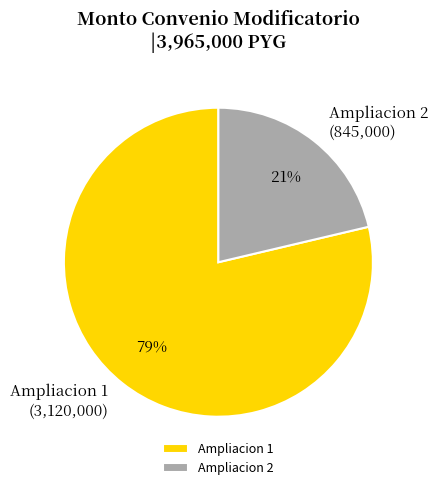

Rank the categories by value from lowest to highest.

Ampliacion 2, Ampliacion 1